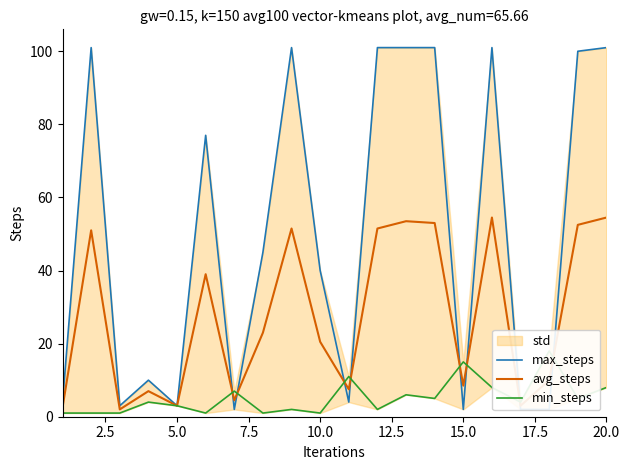

True or false: avg_steps has more than 2 points higher than both neighbors.

True